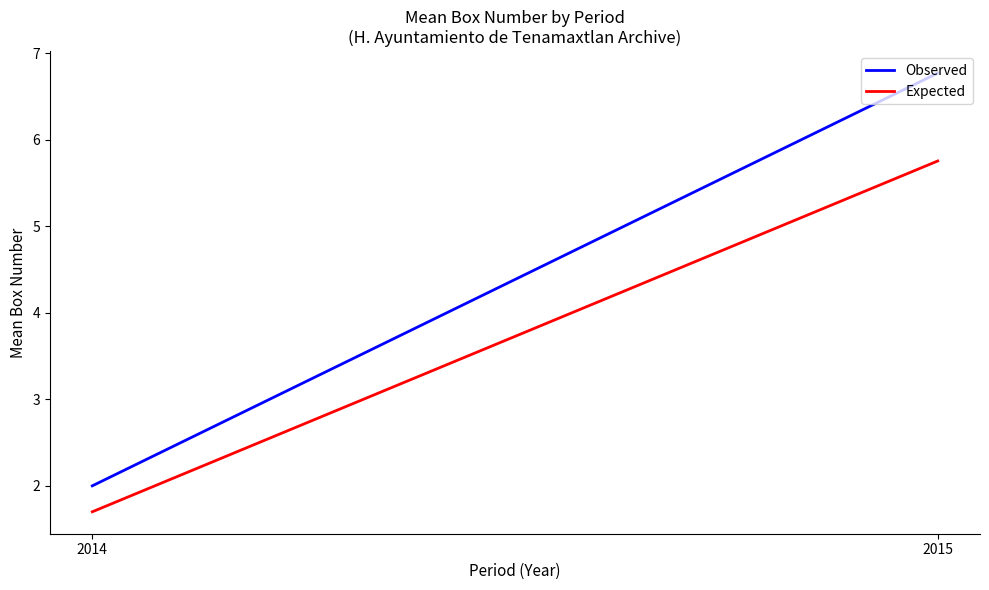

Count the number of data series in this chart.

2